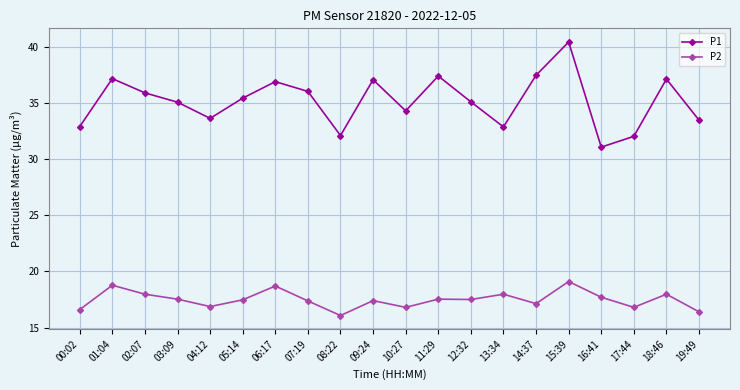

Does the chart have visible grid lines?

Yes